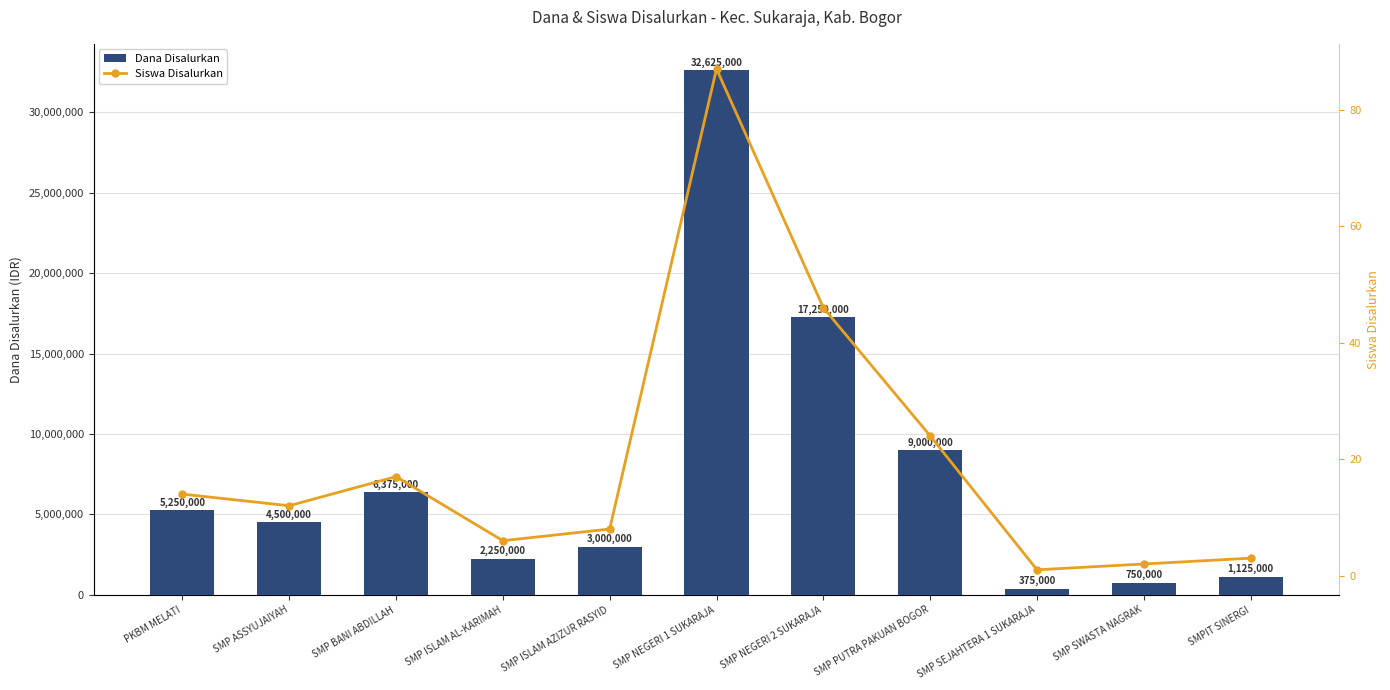

What is the difference between the maximum and minimum values in the Siswa Disalurkan series?

86